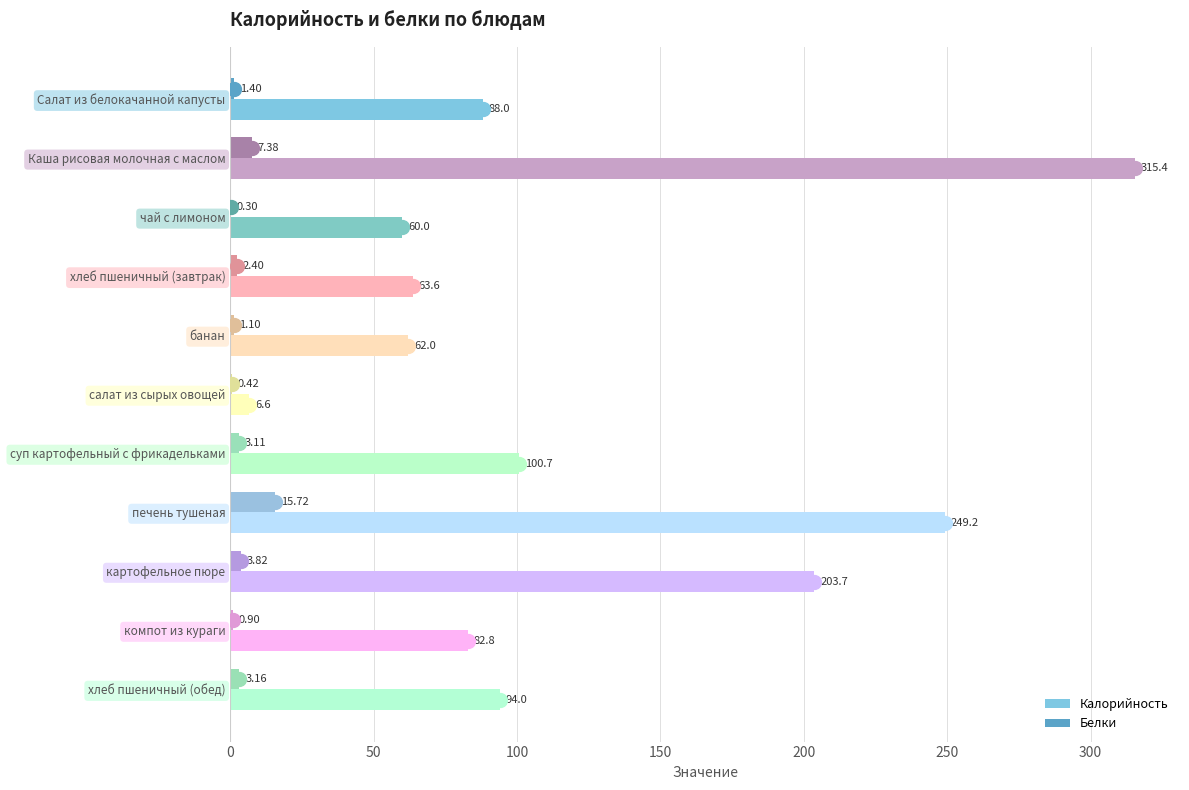

Is the value of Белки at печень тушеная greater than the value of Калорийность at компот из кураги?

No